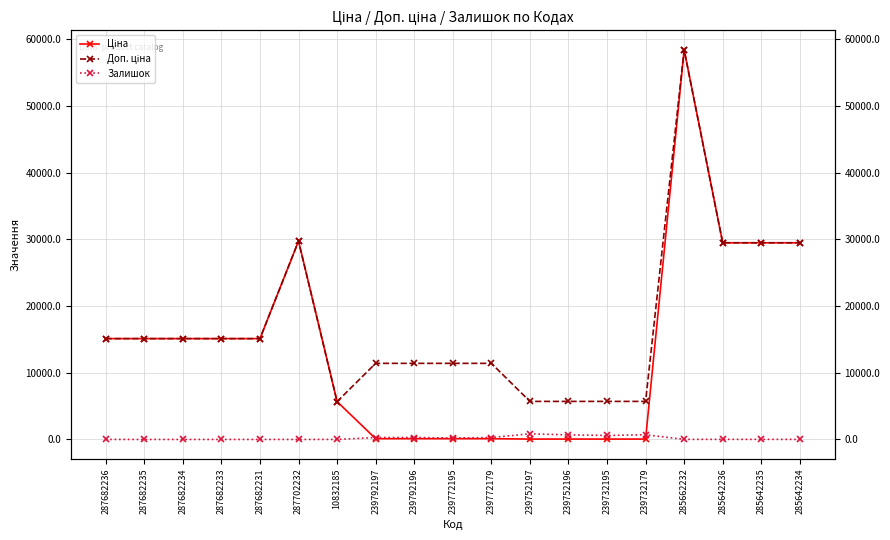

What is the label of the 5th point from the right?

239732179